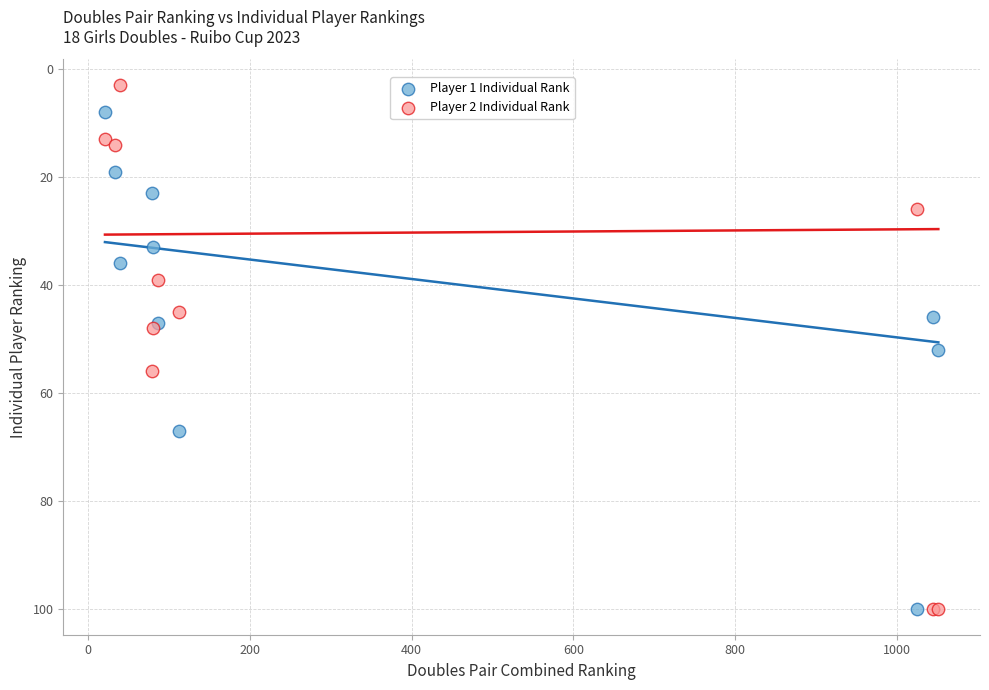

Which series contains the lowest Y value?

Player 2 Individual Rank